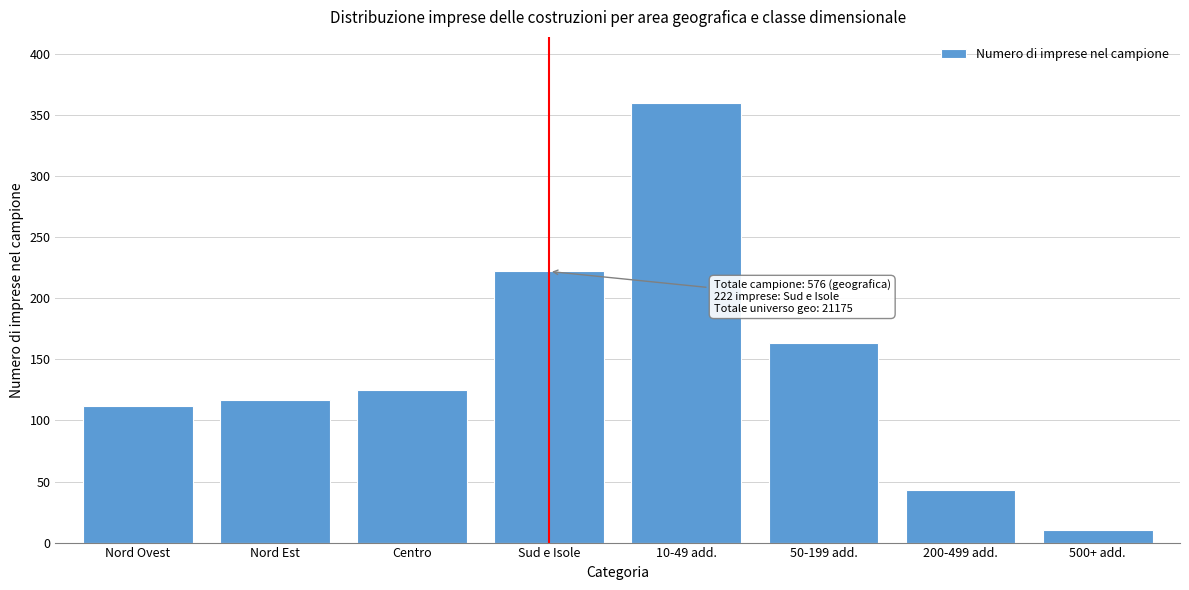

Reading left to right, what are all the values shown in this chart?

112	117	125	222	360	163	43	10